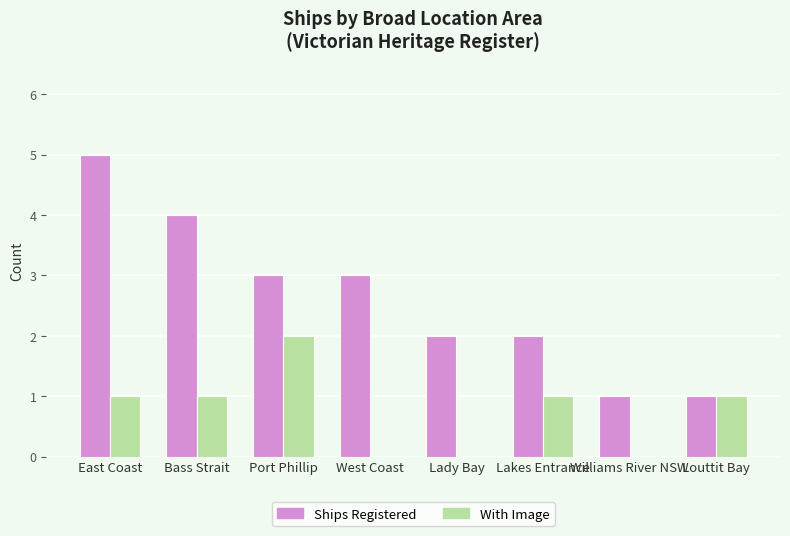

What is the sum of all Ships Registered values?

21